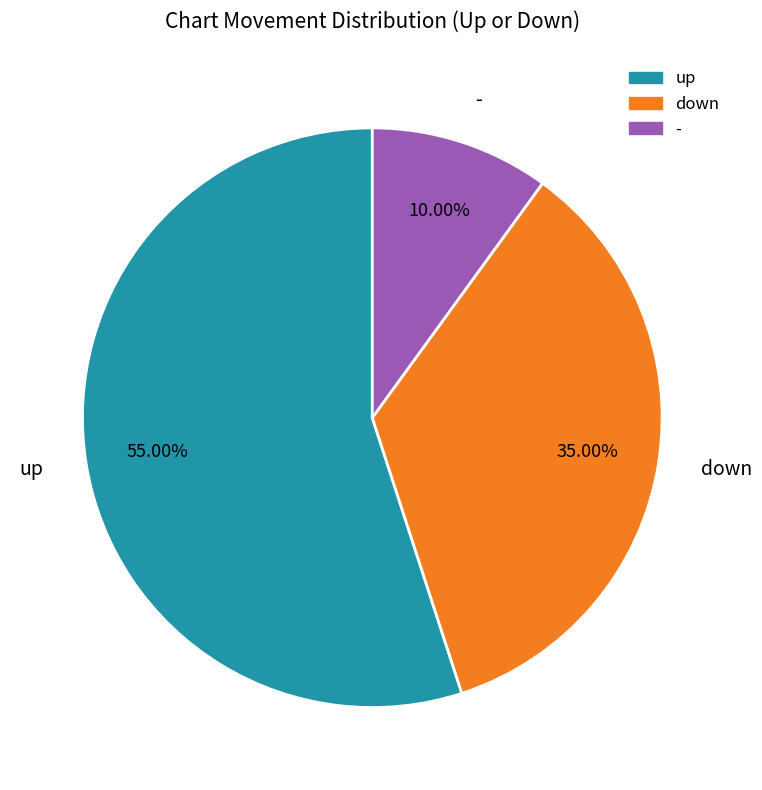

Is the sum of up and - greater than half?

Yes